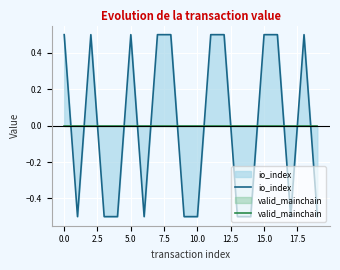

What is the sum of the io_index values at 13 and 17?

-1.0